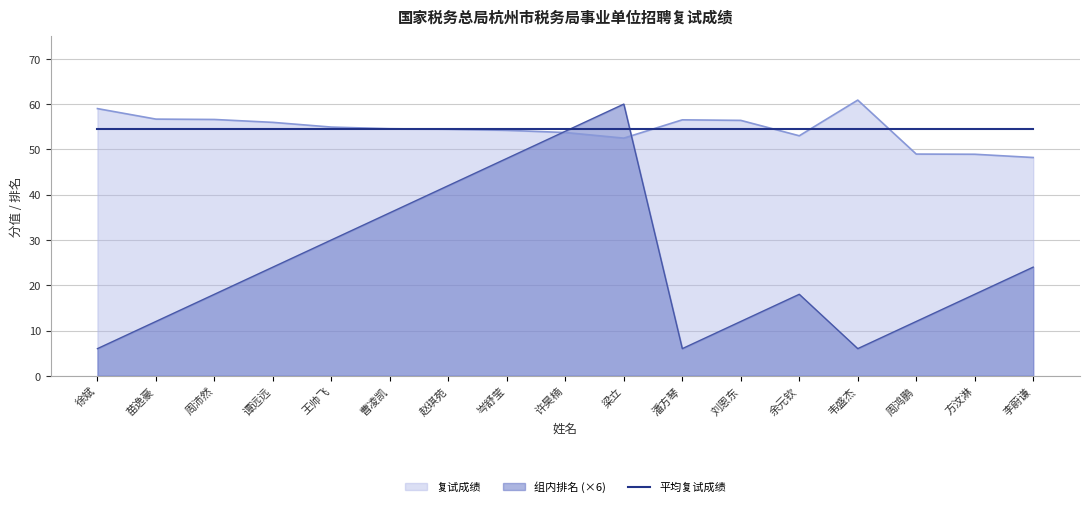

Between which two adjacent categories do 组内排名 and 复试成绩 first intersect?

岑舒莹 and 许昊楠